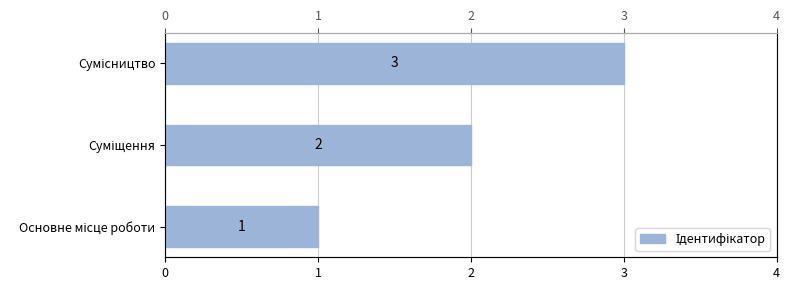

What is the change in value from Суміщення to Сумісництво?

+1